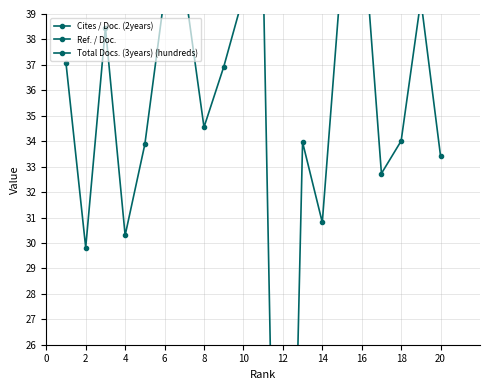

Does the chart have visible grid lines?

Yes